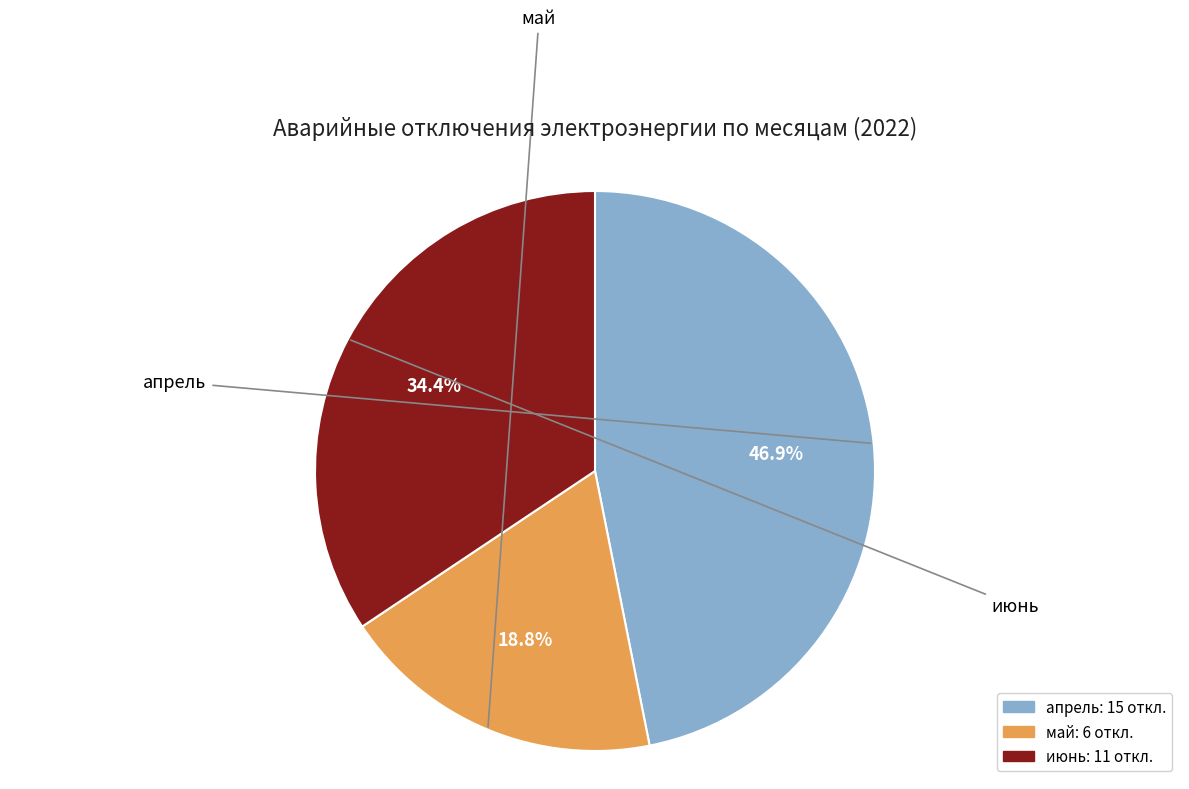

The май slice represents 19% of the pie. True or false?

True